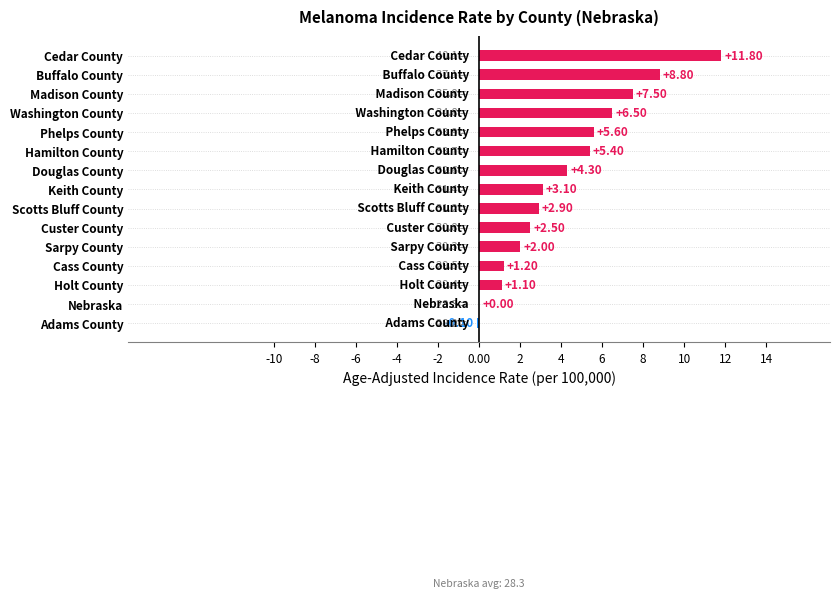

Count the number of categories in the chart.

15